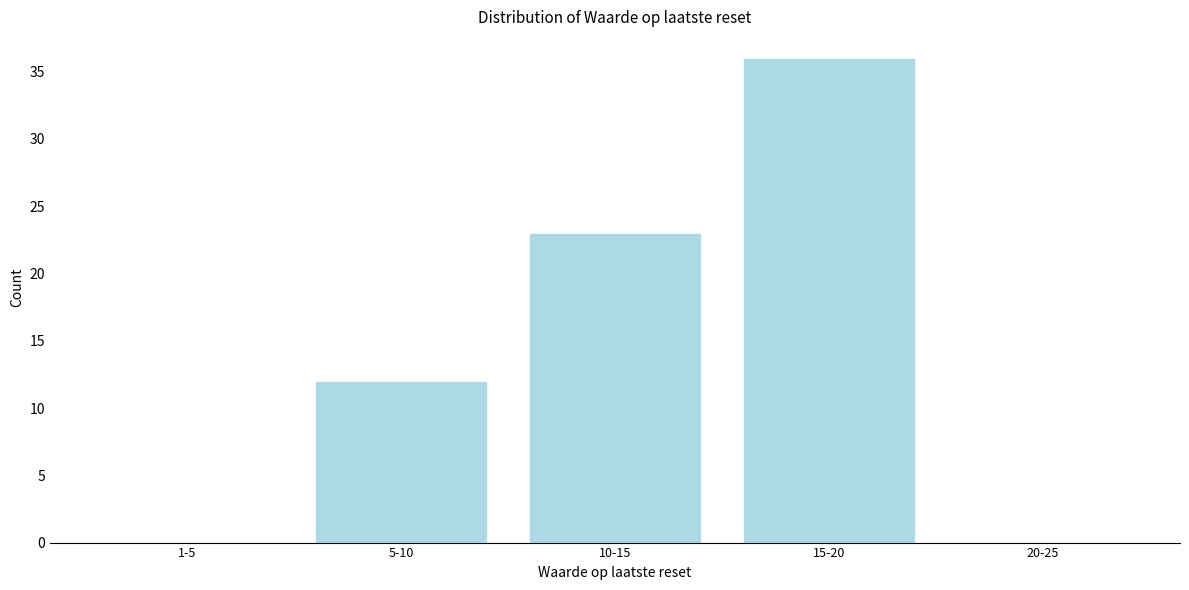

Reading right to left, transcribe all the data shown in this chart.

20-25=0	15-20=36	10-15=23	5-10=12	1-5=0